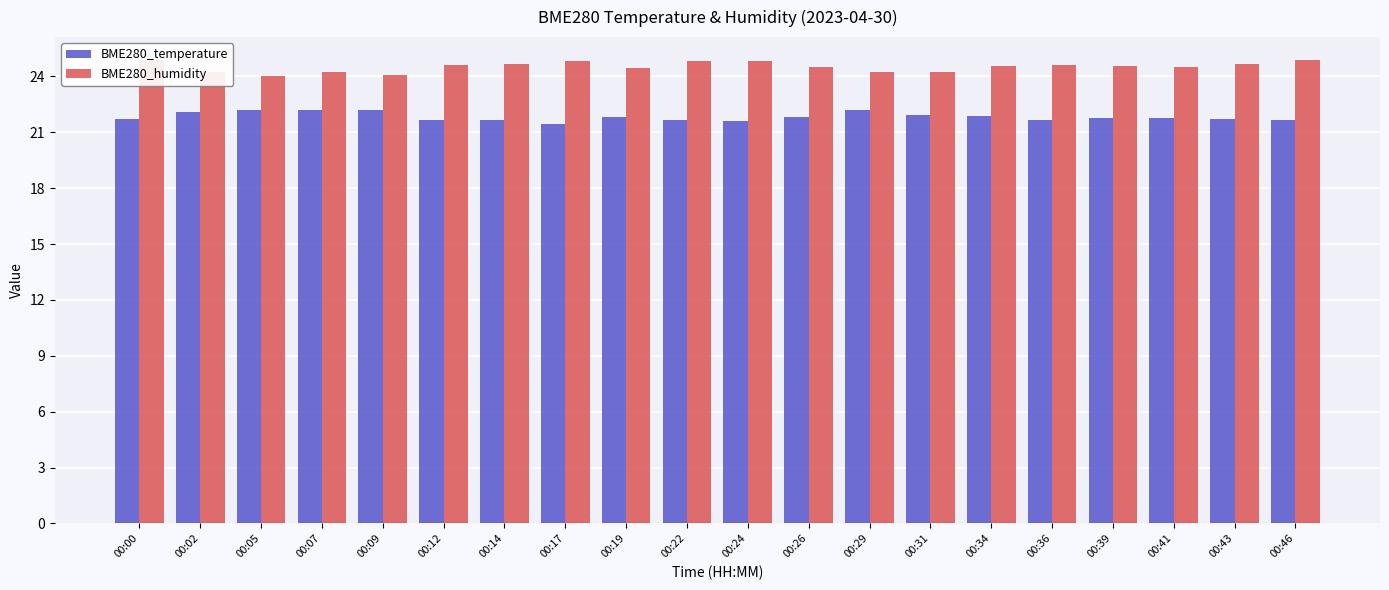

Which series has the largest total across all categories?

BME280_humidity